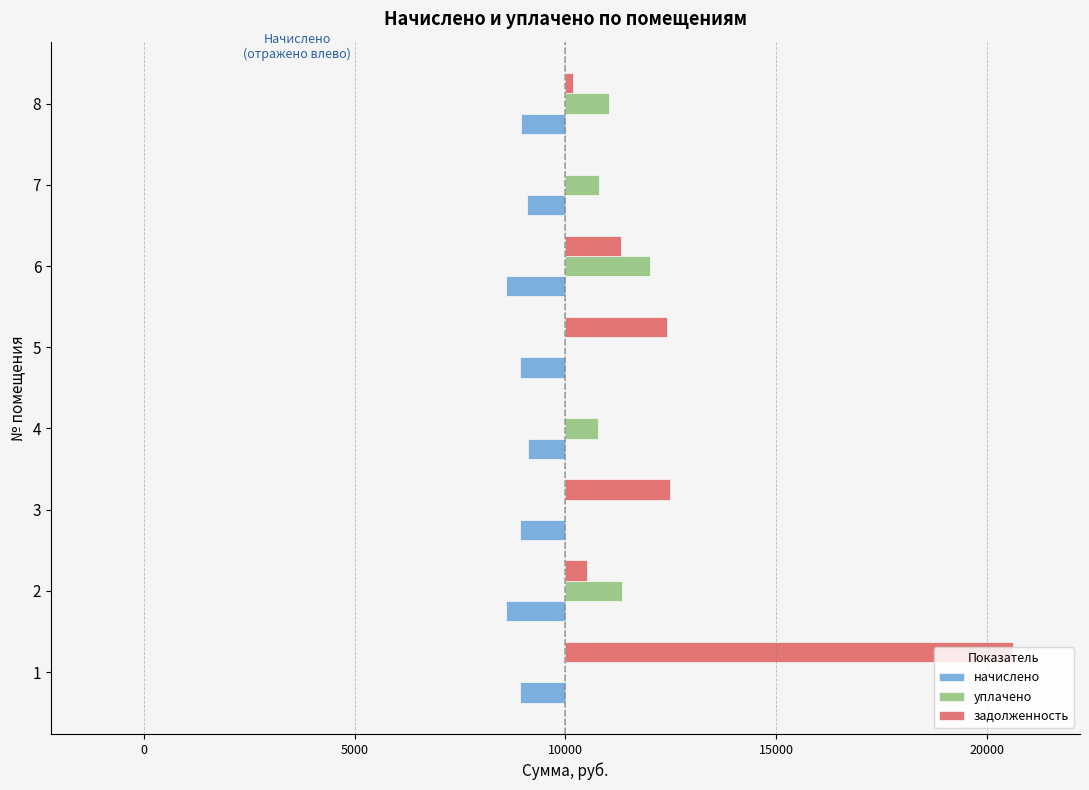

What are all the series names shown in the legend?

начислено, уплачено, задолженность